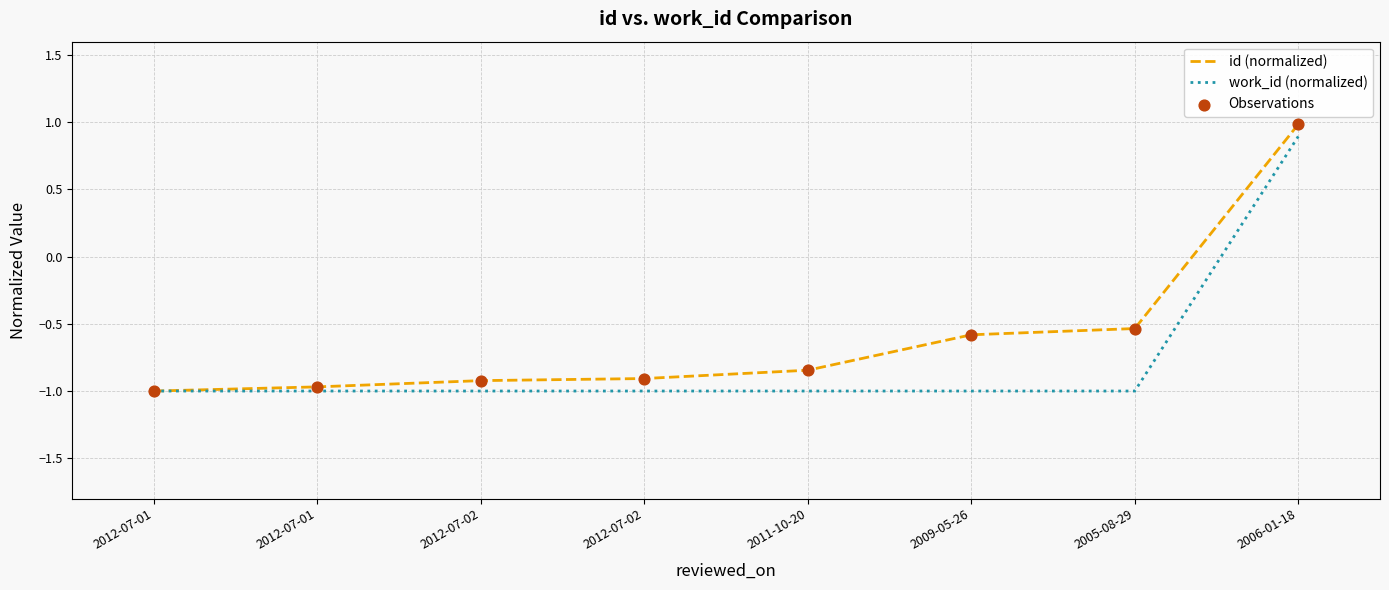

How many lines are shown in the chart?

2